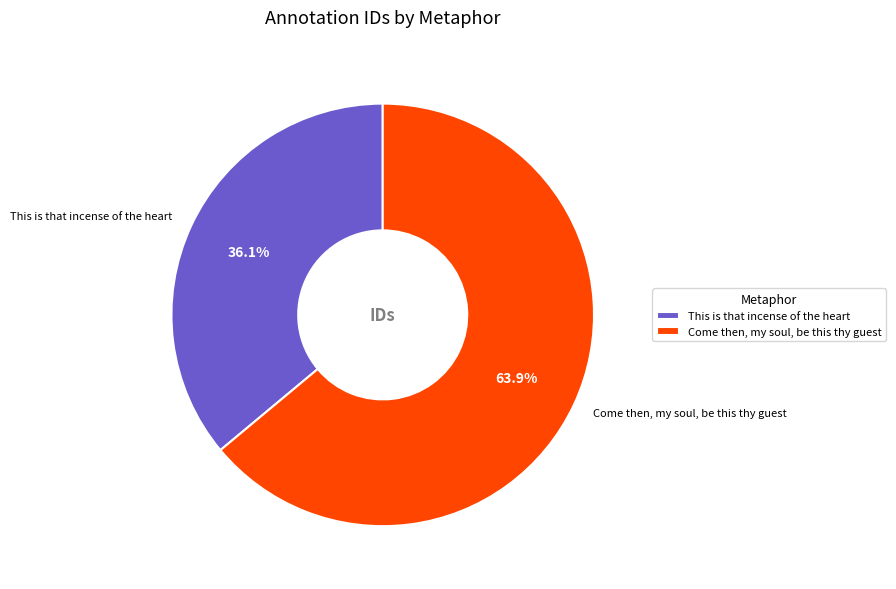

Is Come then, my soul, be this thy guest the majority of the pie?

Yes